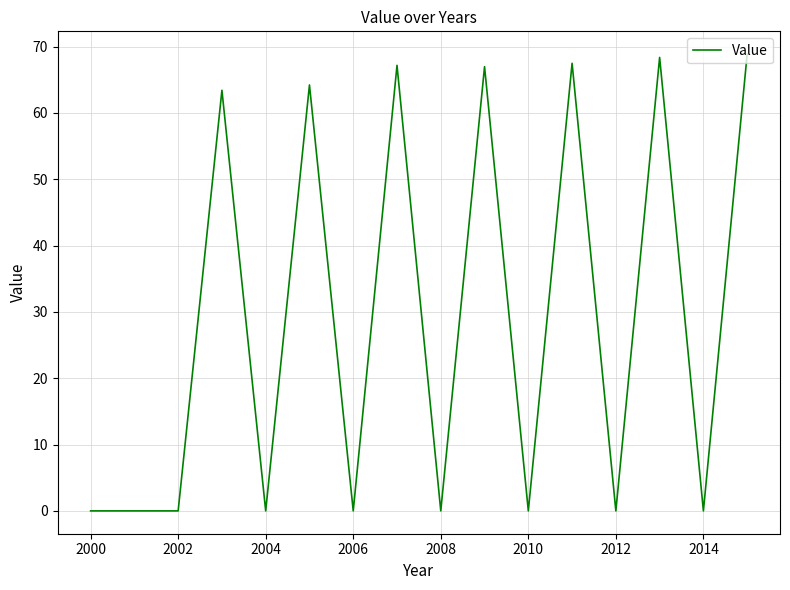

What is the difference between the maximum and minimum values?

68.8